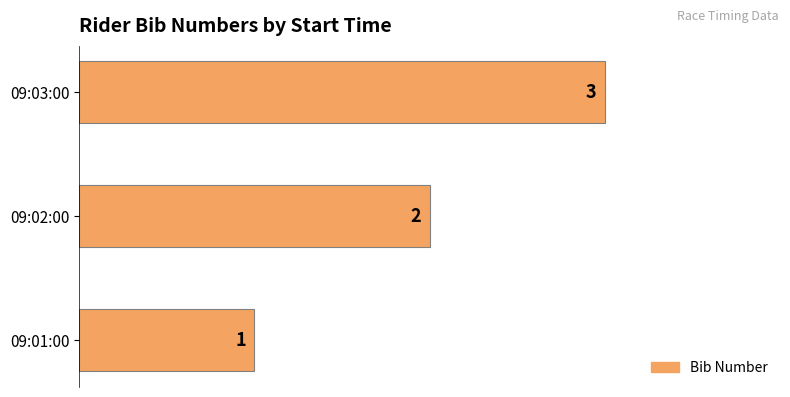

Which label corresponds to the smallest value in the chart?

09:01:00